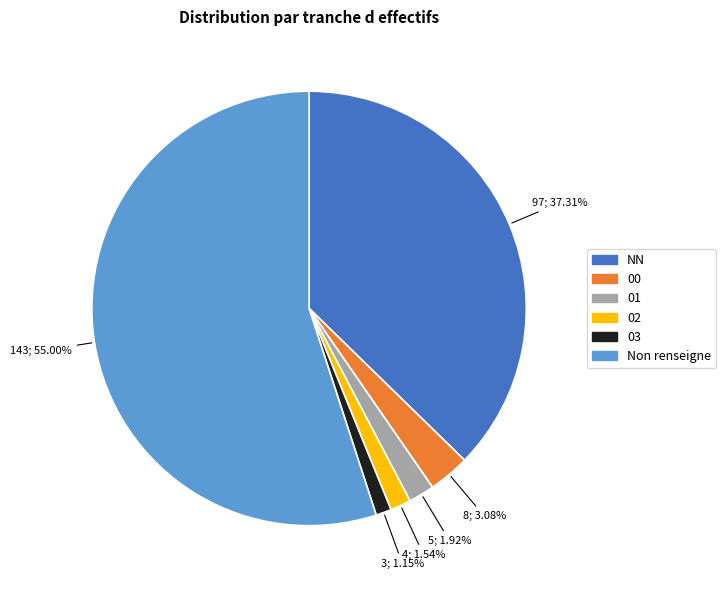

Does 00 account for over 50% of the chart?

No